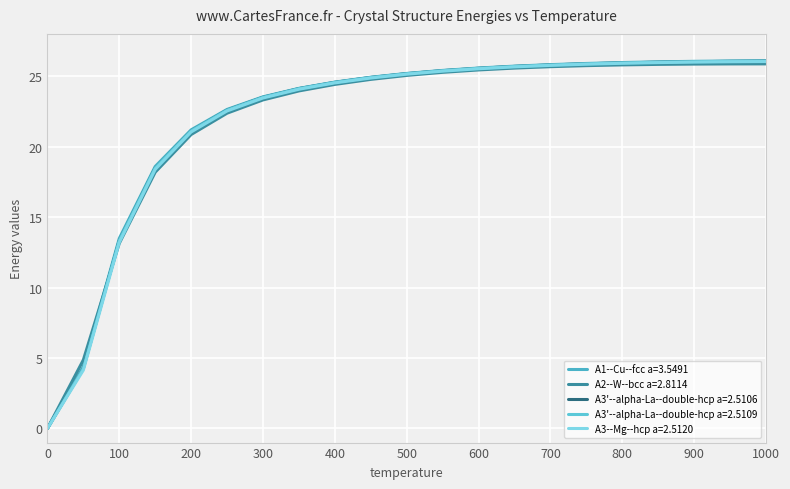

Does the chart have visible grid lines?

Yes